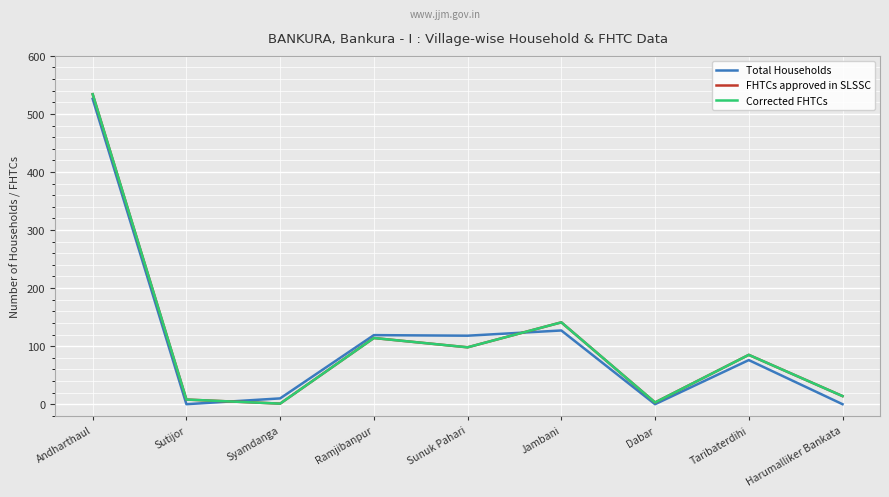

What is the difference between the maximum and minimum values in the FHTCs approved in SLSSC series?

533